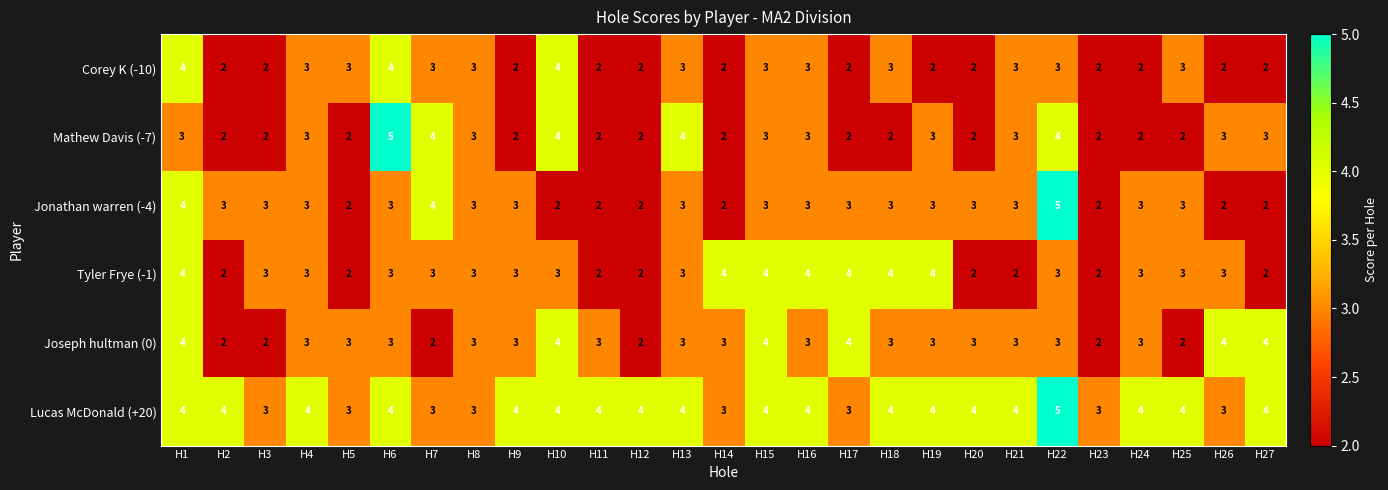

Which series has the largest total across all categories?

Lucas McDonald (+20)